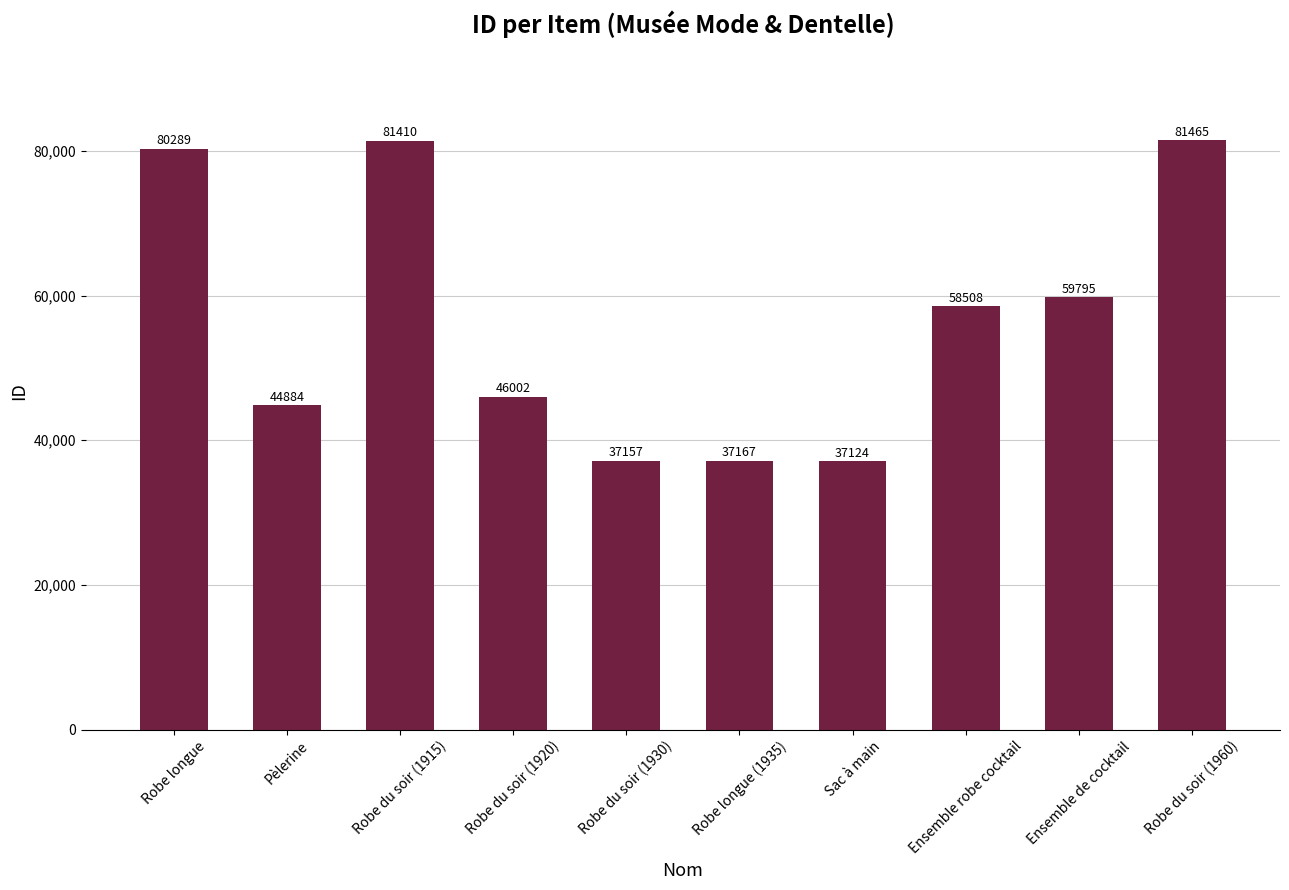

Rank the categories by value from highest to lowest.

Robe du soir (1960), Robe du soir (1915), Robe longue, Ensemble de cocktail, Ensemble robe cocktail, Robe du soir (1920), Pèlerine, Robe longue (1935), Robe du soir (1930), Sac à main